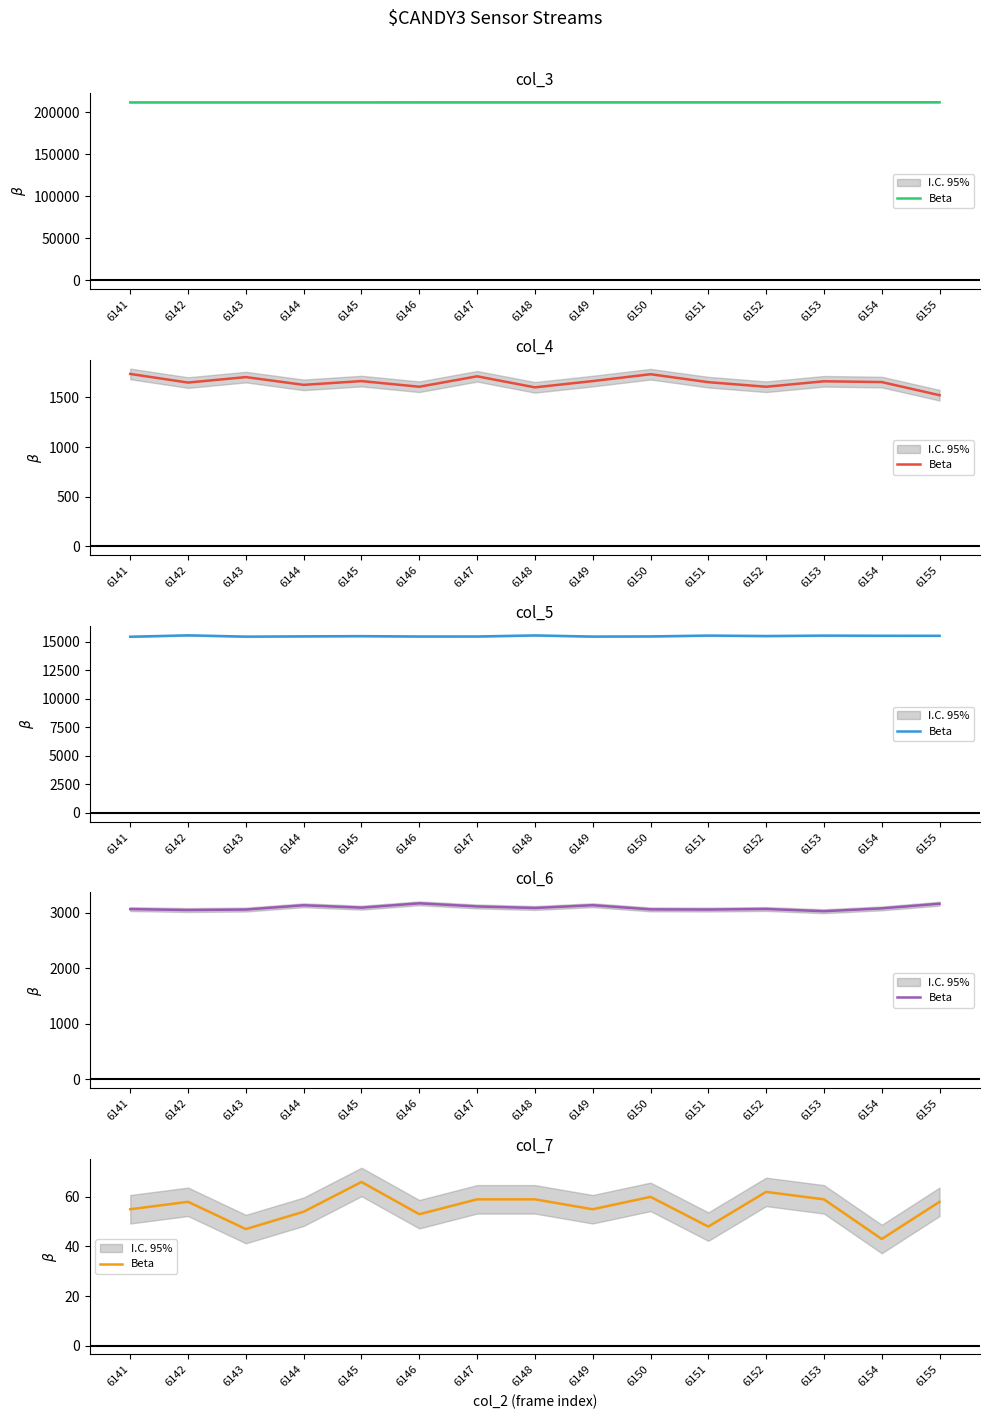

What is the value of the 2nd point from the left?

58